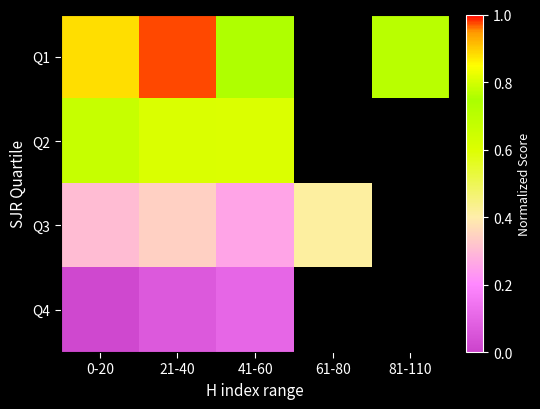

How many data points does each series have?

5